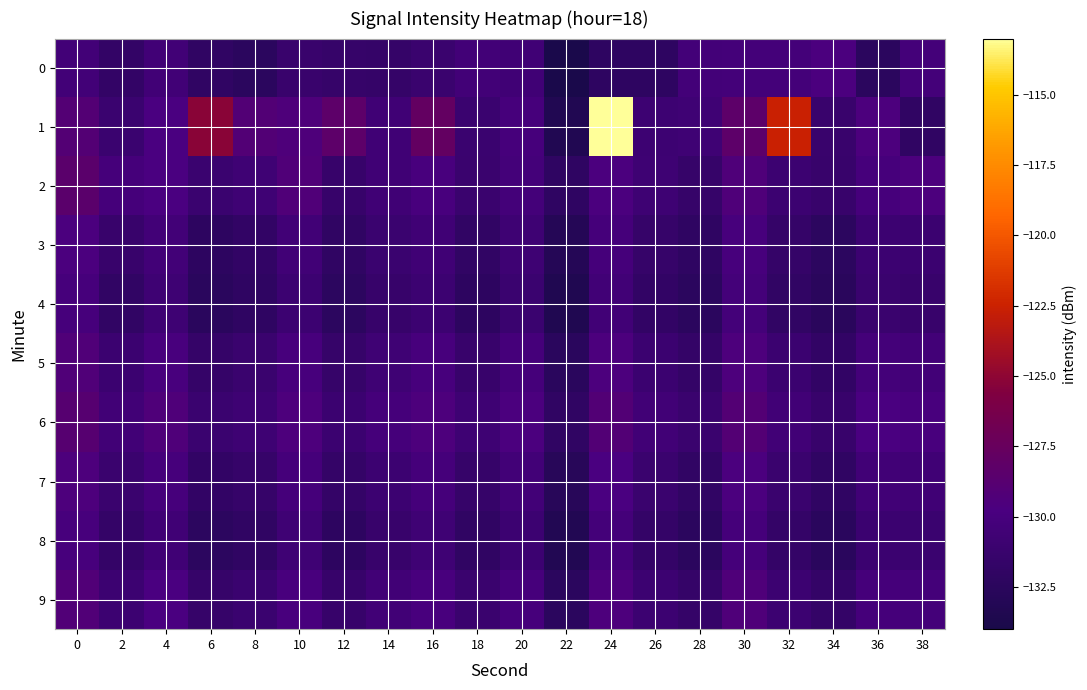

Between 10 and 12, which series saw the biggest shift?

2